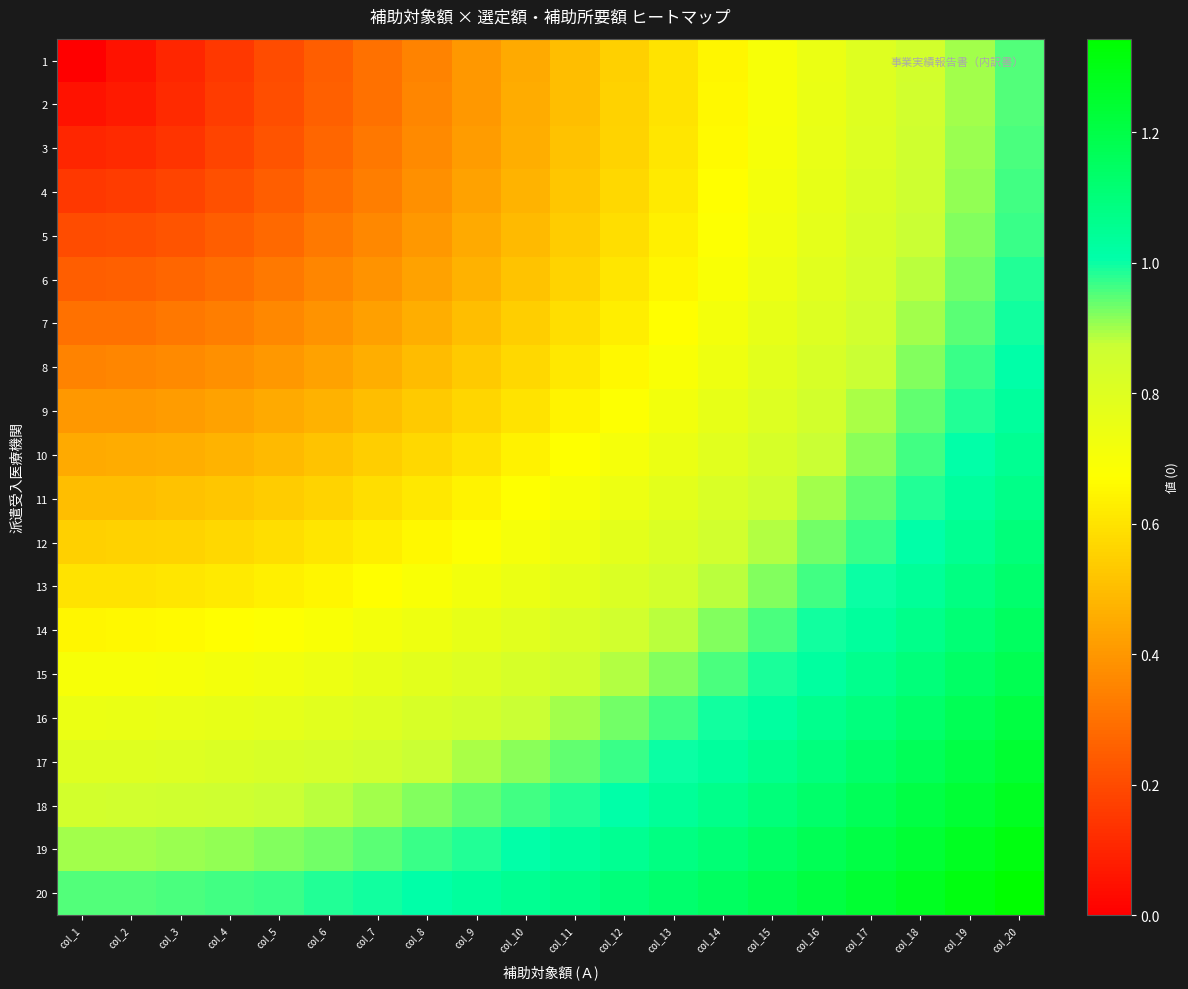

Reading left to right, list all the values displayed in this chart.

1: col_1=0.0	col_2=0.1	col_3=0.1	col_4=0.1	col_5=0.2	col_6=0.2	col_7=0.3	col_8=0.3	col_9=0.4	col_10=0.5	col_11=0.5	col_12=0.6	col_13=0.6	col_14=0.7	col_15=0.7	col_16=0.8	col_17=0.8	col_18=0.8	col_19=0.9	col_20=0.9
2: col_1=0.1	col_2=0.1	col_3=0.1	col_4=0.2	col_5=0.2	col_6=0.3	col_7=0.3	col_8=0.4	col_9=0.4	col_10=0.5	col_11=0.5	col_12=0.6	col_13=0.6	col_14=0.7	col_15=0.7	col_16=0.8	col_17=0.8	col_18=0.9	col_19=0.9	col_20=1.0
3: col_1=0.1	col_2=0.1	col_3=0.1	col_4=0.2	col_5=0.2	col_6=0.3	col_7=0.3	col_8=0.4	col_9=0.4	col_10=0.5	col_11=0.5	col_12=0.6	col_13=0.6	col_14=0.7	col_15=0.7	col_16=0.8	col_17=0.8	col_18=0.9	col_19=0.9	col_20=1.0
4: col_1=0.1	col_2=0.2	col_3=0.2	col_4=0.2	col_5=0.2	col_6=0.3	col_7=0.3	col_8=0.4	col_9=0.4	col_10=0.5	col_11=0.5	col_12=0.6	col_13=0.6	col_14=0.7	col_15=0.7	col_16=0.8	col_17=0.8	col_18=0.9	col_19=0.9	col_20=1.0
5: col_1=0.2	col_2=0.2	col_3=0.2	col_4=0.2	col_5=0.3	col_6=0.3	col_7=0.4	col_8=0.4	col_9=0.4	col_10=0.5	col_11=0.5	col_12=0.6	col_13=0.6	col_14=0.7	col_15=0.7	col_16=0.8	col_17=0.8	col_18=0.9	col_19=0.9	col_20=1.0
6: col_1=0.2	col_2=0.3	col_3=0.3	col_4=0.3	col_5=0.3	col_6=0.4	col_7=0.4	col_8=0.4	col_9=0.5	col_10=0.5	col_11=0.6	col_12=0.6	col_13=0.7	col_14=0.7	col_15=0.7	col_16=0.8	col_17=0.8	col_18=0.9	col_19=0.9	col_20=1.0
7: col_1=0.3	col_2=0.3	col_3=0.3	col_4=0.3	col_5=0.4	col_6=0.4	col_7=0.4	col_8=0.5	col_9=0.5	col_10=0.5	col_11=0.6	col_12=0.6	col_13=0.7	col_14=0.7	col_15=0.8	col_16=0.8	col_17=0.9	col_18=0.9	col_19=0.9	col_20=1.0
8: col_1=0.3	col_2=0.4	col_3=0.4	col_4=0.4	col_5=0.4	col_6=0.4	col_7=0.5	col_8=0.5	col_9=0.5	col_10=0.6	col_11=0.6	col_12=0.7	col_13=0.7	col_14=0.7	col_15=0.8	col_16=0.8	col_17=0.9	col_18=0.9	col_19=1.0	col_20=1.0
9: col_1=0.4	col_2=0.4	col_3=0.4	col_4=0.4	col_5=0.4	col_6=0.5	col_7=0.5	col_8=0.5	col_9=0.6	col_10=0.6	col_11=0.6	col_12=0.7	col_13=0.7	col_14=0.8	col_15=0.8	col_16=0.8	col_17=0.9	col_18=0.9	col_19=1.0	col_20=1.0
10: col_1=0.5	col_2=0.5	col_3=0.5	col_4=0.5	col_5=0.5	col_6=0.5	col_7=0.5	col_8=0.6	col_9=0.6	col_10=0.6	col_11=0.7	col_12=0.7	col_13=0.8	col_14=0.8	col_15=0.8	col_16=0.9	col_17=0.9	col_18=1.0	col_19=1.0	col_20=1.1
11: col_1=0.5	col_2=0.5	col_3=0.5	col_4=0.5	col_5=0.5	col_6=0.6	col_7=0.6	col_8=0.6	col_9=0.6	col_10=0.7	col_11=0.7	col_12=0.7	col_13=0.8	col_14=0.8	col_15=0.9	col_16=0.9	col_17=0.9	col_18=1.0	col_19=1.0	col_20=1.1
12: col_1=0.6	col_2=0.6	col_3=0.6	col_4=0.6	col_5=0.6	col_6=0.6	col_7=0.6	col_8=0.7	col_9=0.7	col_10=0.7	col_11=0.7	col_12=0.8	col_13=0.8	col_14=0.9	col_15=0.9	col_16=0.9	col_17=1.0	col_18=1.0	col_19=1.1	col_20=1.1
13: col_1=0.6	col_2=0.6	col_3=0.6	col_4=0.6	col_5=0.6	col_6=0.7	col_7=0.7	col_8=0.7	col_9=0.7	col_10=0.8	col_11=0.8	col_12=0.8	col_13=0.8	col_14=0.9	col_15=0.9	col_16=1.0	col_17=1.0	col_18=1.0	col_19=1.1	col_20=1.1
14: col_1=0.7	col_2=0.7	col_3=0.7	col_4=0.7	col_5=0.7	col_6=0.7	col_7=0.7	col_8=0.7	col_9=0.8	col_10=0.8	col_11=0.8	col_12=0.9	col_13=0.9	col_14=0.9	col_15=1.0	col_16=1.0	col_17=1.0	col_18=1.1	col_19=1.1	col_20=1.2
15: col_1=0.7	col_2=0.7	col_3=0.7	col_4=0.7	col_5=0.7	col_6=0.7	col_7=0.8	col_8=0.8	col_9=0.8	col_10=0.8	col_11=0.9	col_12=0.9	col_13=0.9	col_14=1.0	col_15=1.0	col_16=1.0	col_17=1.1	col_18=1.1	col_19=1.1	col_20=1.2
16: col_1=0.8	col_2=0.8	col_3=0.8	col_4=0.8	col_5=0.8	col_6=0.8	col_7=0.8	col_8=0.8	col_9=0.8	col_10=0.9	col_11=0.9	col_12=0.9	col_13=1.0	col_14=1.0	col_15=1.0	col_16=1.1	col_17=1.1	col_18=1.1	col_19=1.2	col_20=1.2
17: col_1=0.8	col_2=0.8	col_3=0.8	col_4=0.8	col_5=0.8	col_6=0.8	col_7=0.9	col_8=0.9	col_9=0.9	col_10=0.9	col_11=0.9	col_12=1.0	col_13=1.0	col_14=1.0	col_15=1.1	col_16=1.1	col_17=1.1	col_18=1.2	col_19=1.2	col_20=1.2
18: col_1=0.8	col_2=0.9	col_3=0.9	col_4=0.9	col_5=0.9	col_6=0.9	col_7=0.9	col_8=0.9	col_9=0.9	col_10=1.0	col_11=1.0	col_12=1.0	col_13=1.0	col_14=1.1	col_15=1.1	col_16=1.1	col_17=1.2	col_18=1.2	col_19=1.2	col_20=1.3
19: col_1=0.9	col_2=0.9	col_3=0.9	col_4=0.9	col_5=0.9	col_6=0.9	col_7=0.9	col_8=1.0	col_9=1.0	col_10=1.0	col_11=1.0	col_12=1.1	col_13=1.1	col_14=1.1	col_15=1.1	col_16=1.2	col_17=1.2	col_18=1.2	col_19=1.3	col_20=1.3
20: col_1=0.9	col_2=1.0	col_3=1.0	col_4=1.0	col_5=1.0	col_6=1.0	col_7=1.0	col_8=1.0	col_9=1.0	col_10=1.1	col_11=1.1	col_12=1.1	col_13=1.1	col_14=1.2	col_15=1.2	col_16=1.2	col_17=1.2	col_18=1.3	col_19=1.3	col_20=1.3